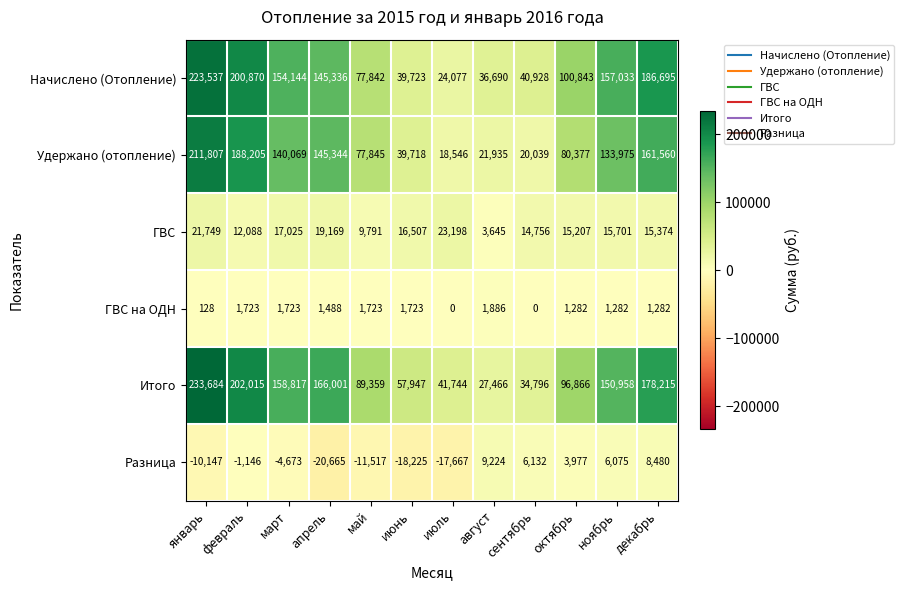

What is the sum of all Удержано (отопление) values?

1239420